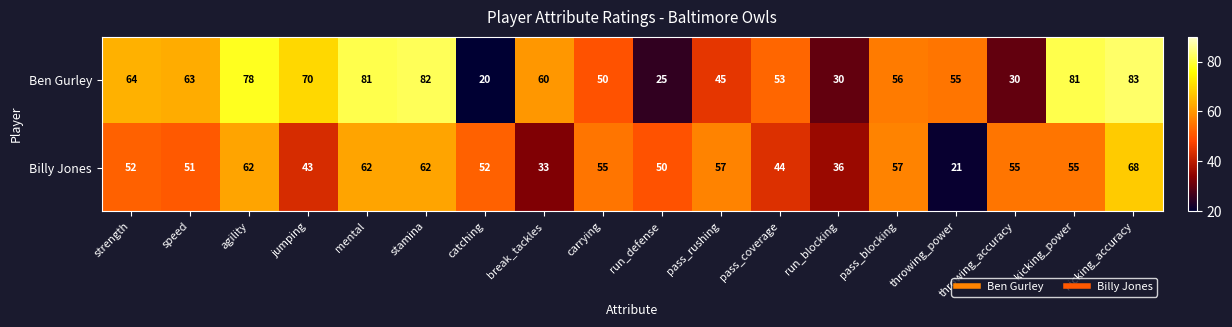

How many categories are shown in the chart?

18